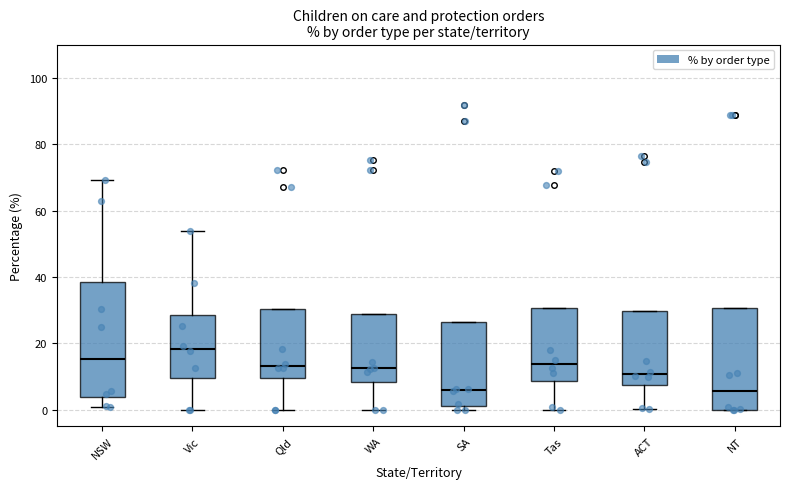

Reading left to right, transcribe this box plot: for each box, give where its median line is, the range the box spans, and where its two whiskers end, as read against the y-axis. The values are not printed on the chart, so give them approximately, as read against the axis.

NSW: median 16, box 4 to 38, whiskers 0 to 70
Vic: median 18, box 10 to 28, whiskers 0 to 54
Qld: median 14, box 10 to 30, whiskers 0 to 30
WA: median 12, box 8 to 28, whiskers 0 to 28
SA: median 6, box 2 to 26, whiskers 0 to 26
Tas: median 14, box 8 to 30, whiskers 0 to 30
ACT: median 10, box 8 to 30, whiskers 0 to 30
NT: median 6, box 0 to 30, whiskers 0 to 30